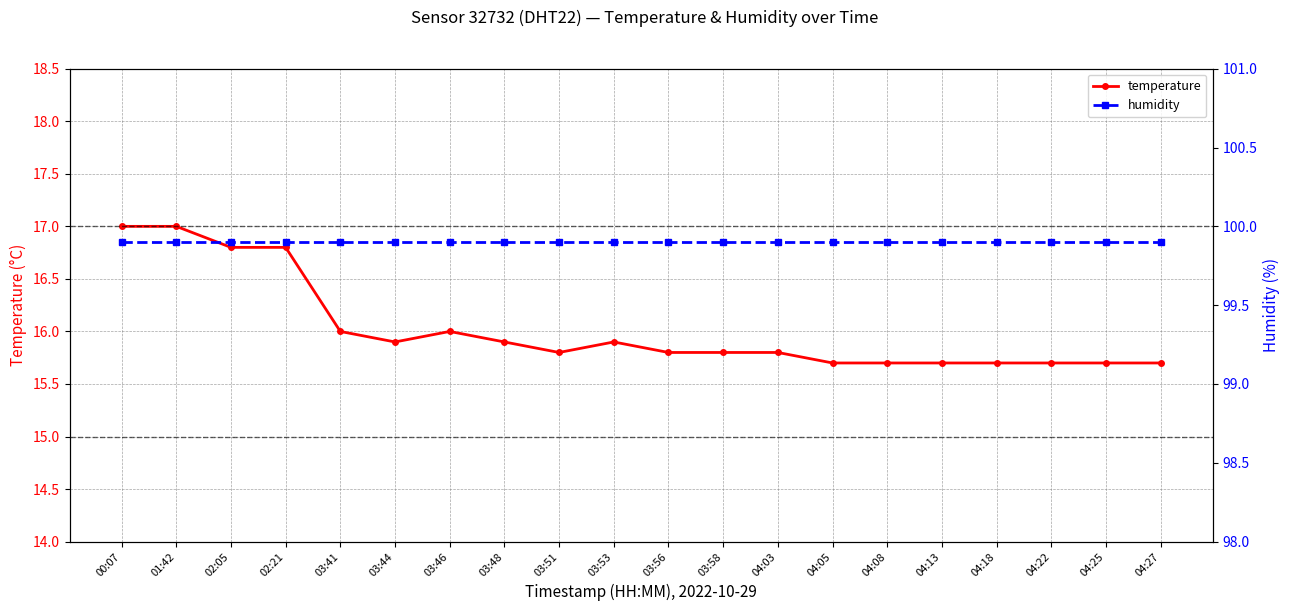

What is the smallest value displayed?

15.7